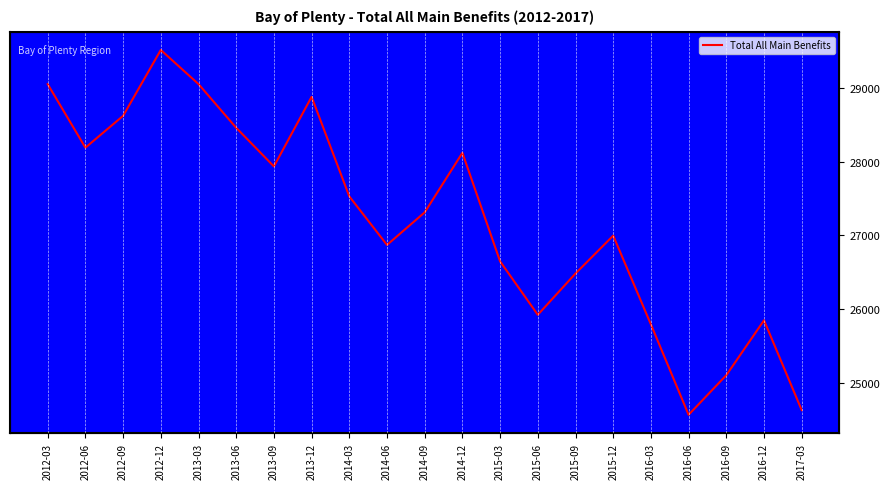

How many lines are shown in the chart?

1